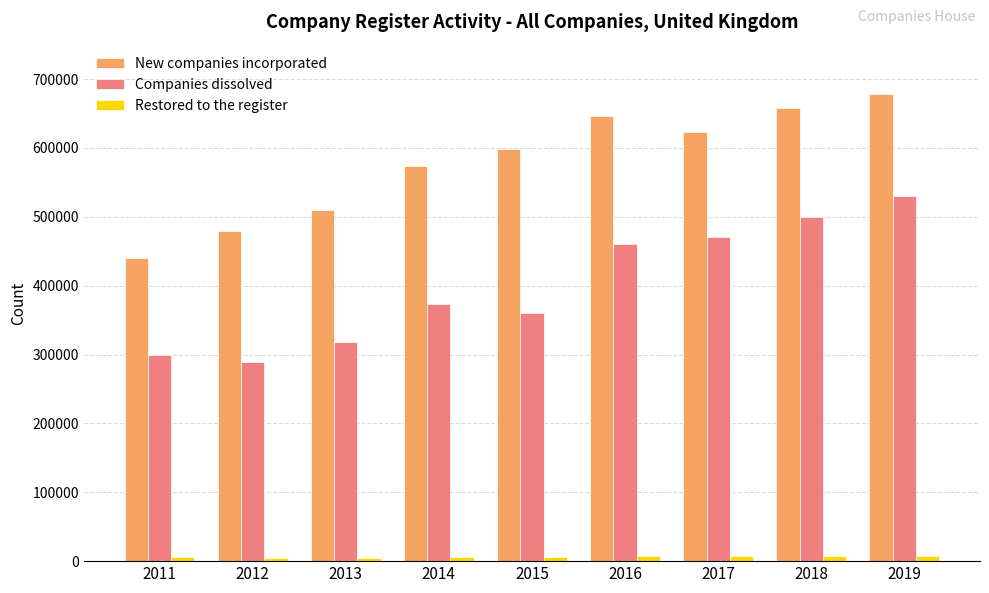

The Companies dissolved series shows 459901 at 2016. True or false?

True